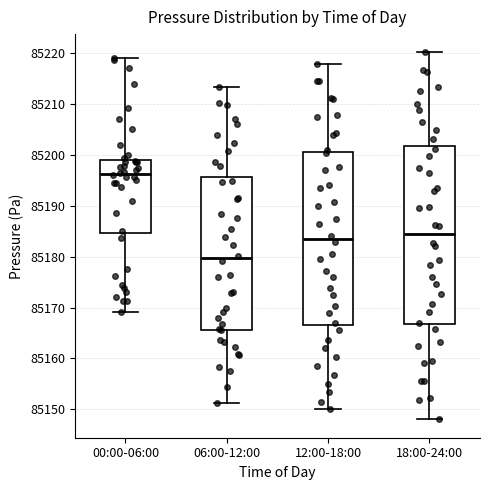

Which box's median line is the highest?

00:00-06:00